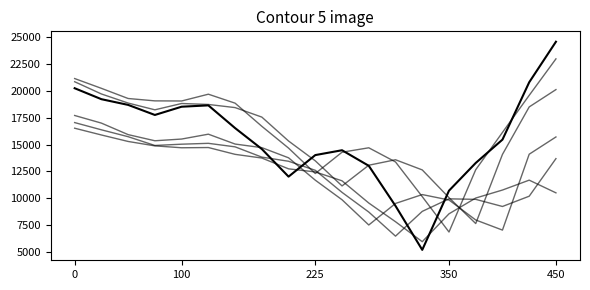

How many lines are shown in the chart?

6